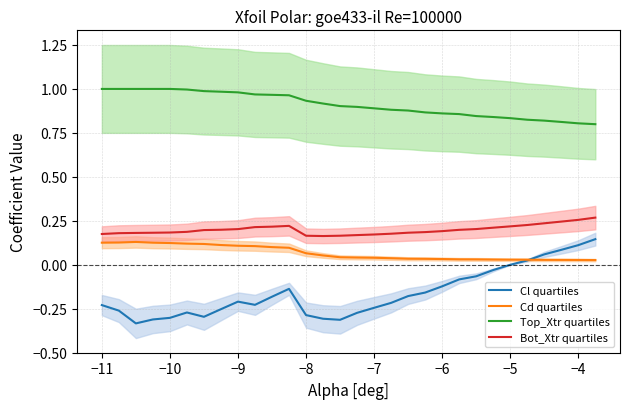

True or false: Bot_Xtr quartiles and Cl quartiles cross at least once.

False